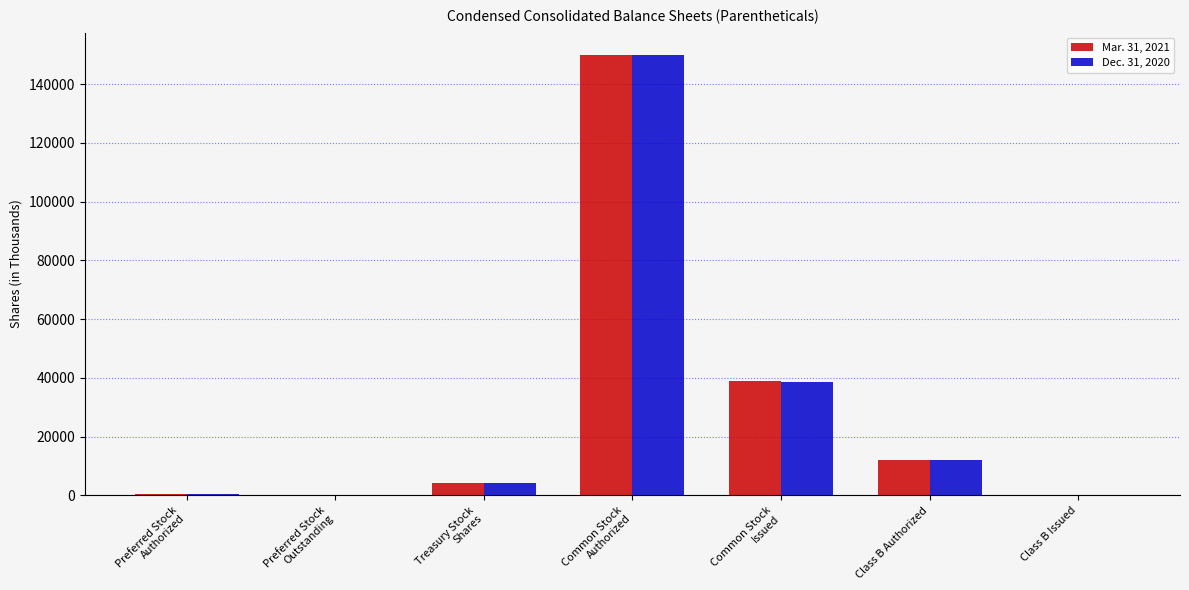

What is the sum of all Dec. 31, 2020 values?

205101